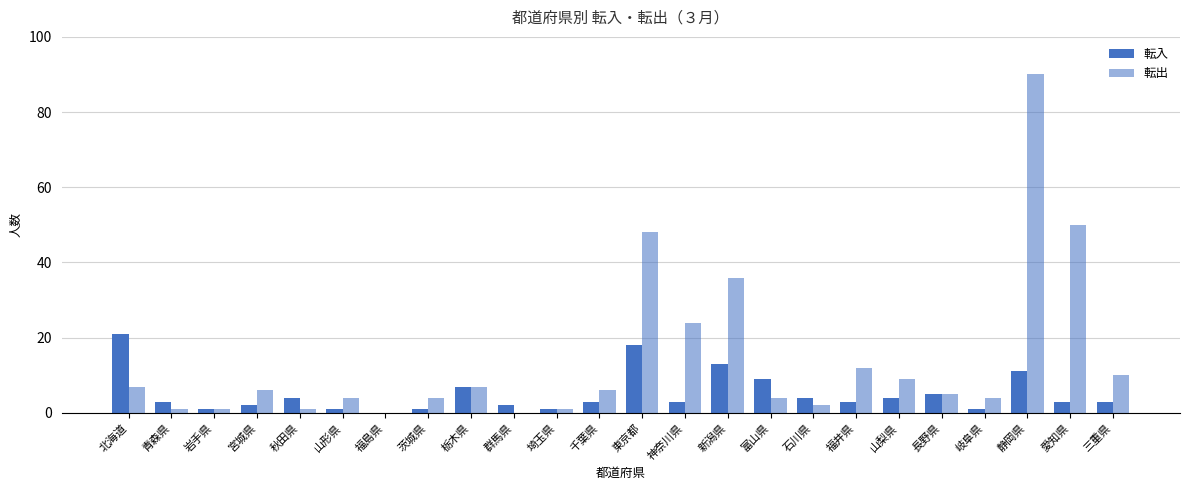

At which label does 転入 first exceed 3?

北海道